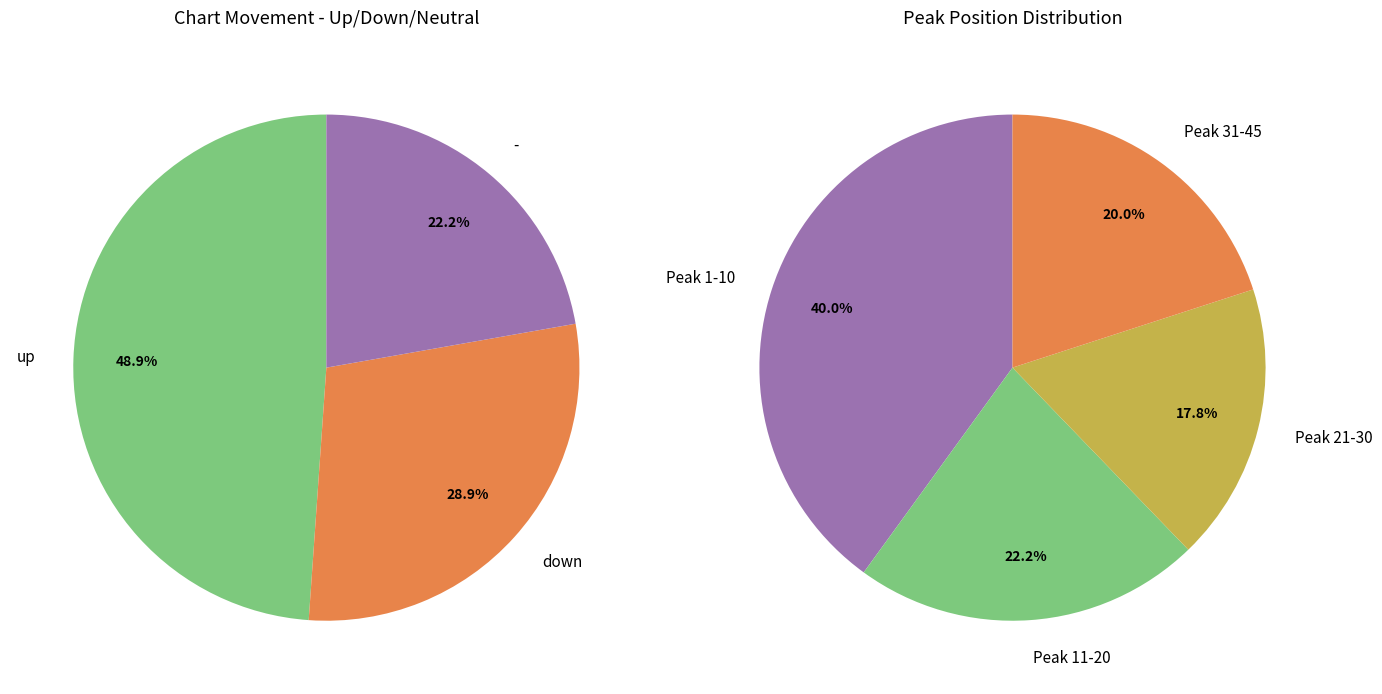

What is the largest slice in the pie chart?

up